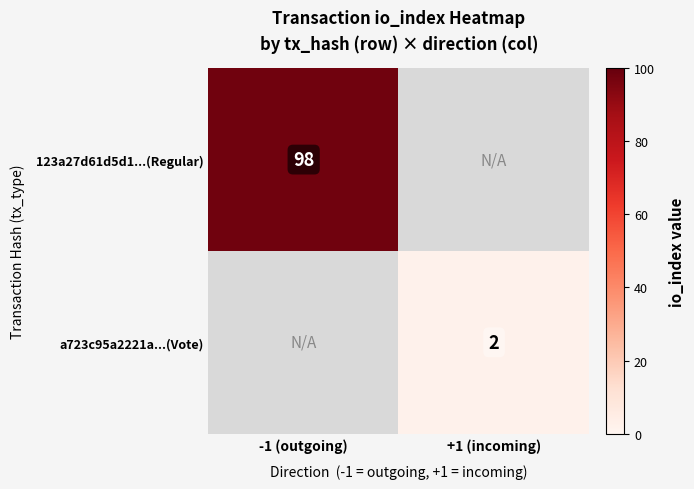

At how many categories does at least one series exceed 35?

1